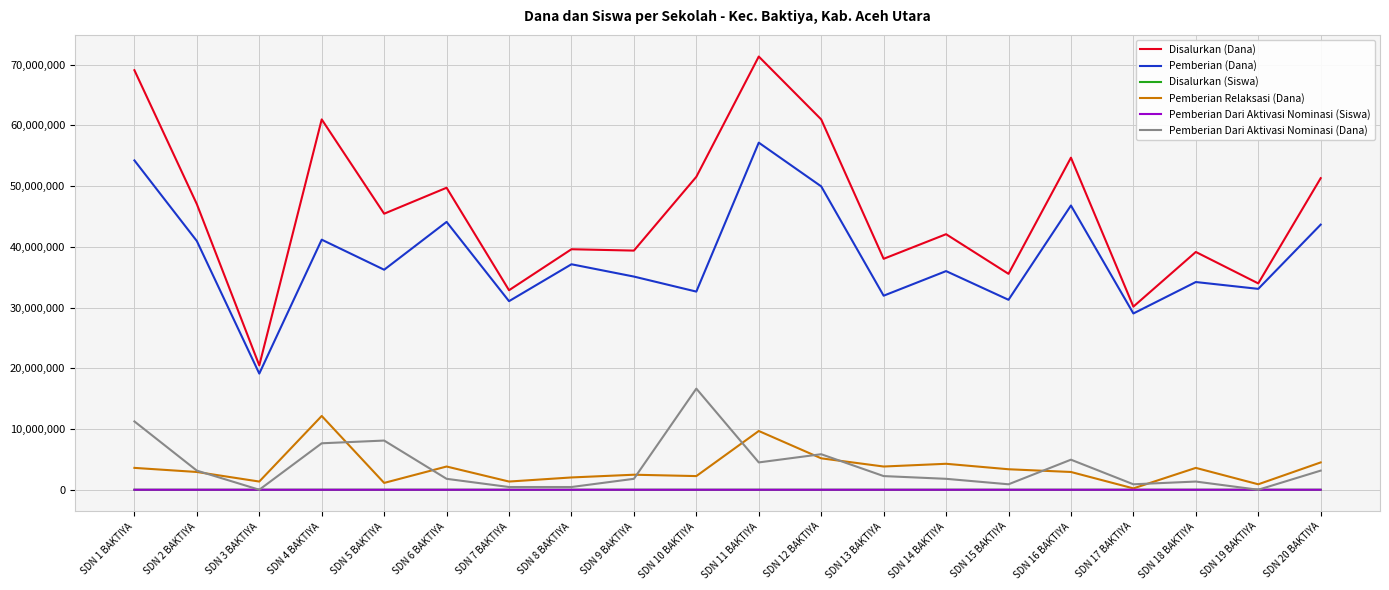

What is the difference between the second highest and minimum values in the Pemberian Dari Aktivasi Nominasi (Siswa) series?

25